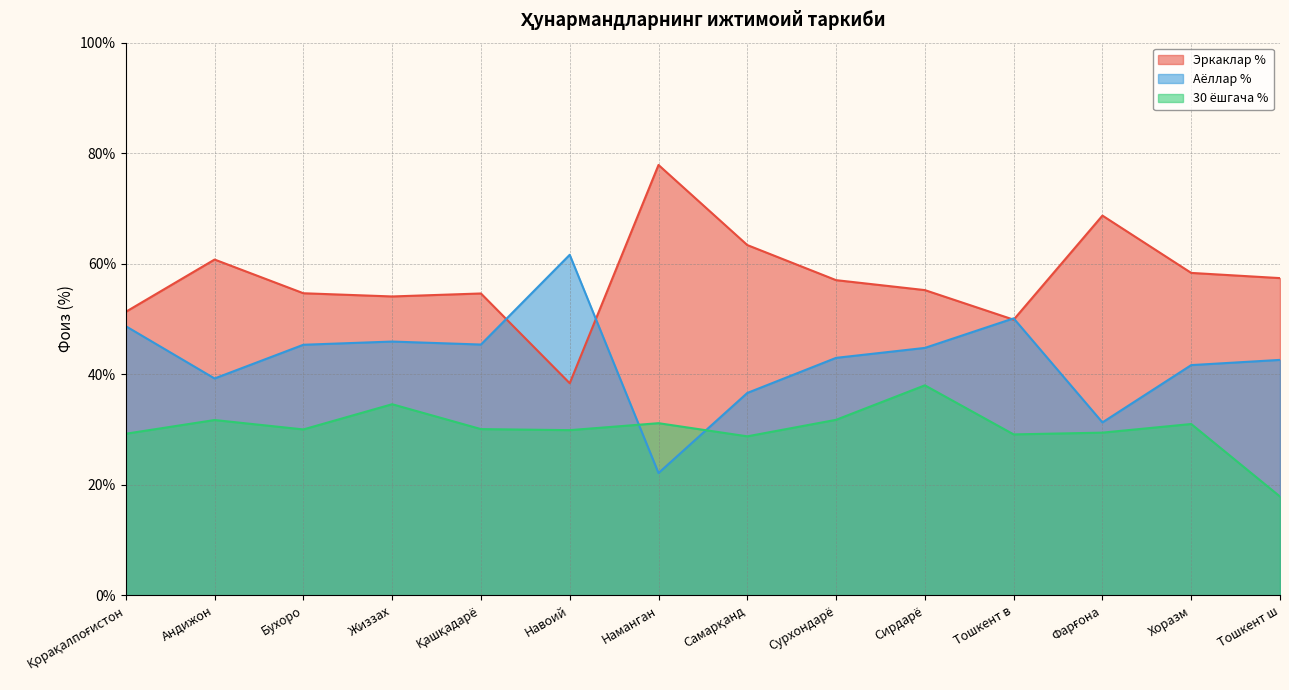

True or false: Аёллар % and Эркаклар % cross at least once.

True